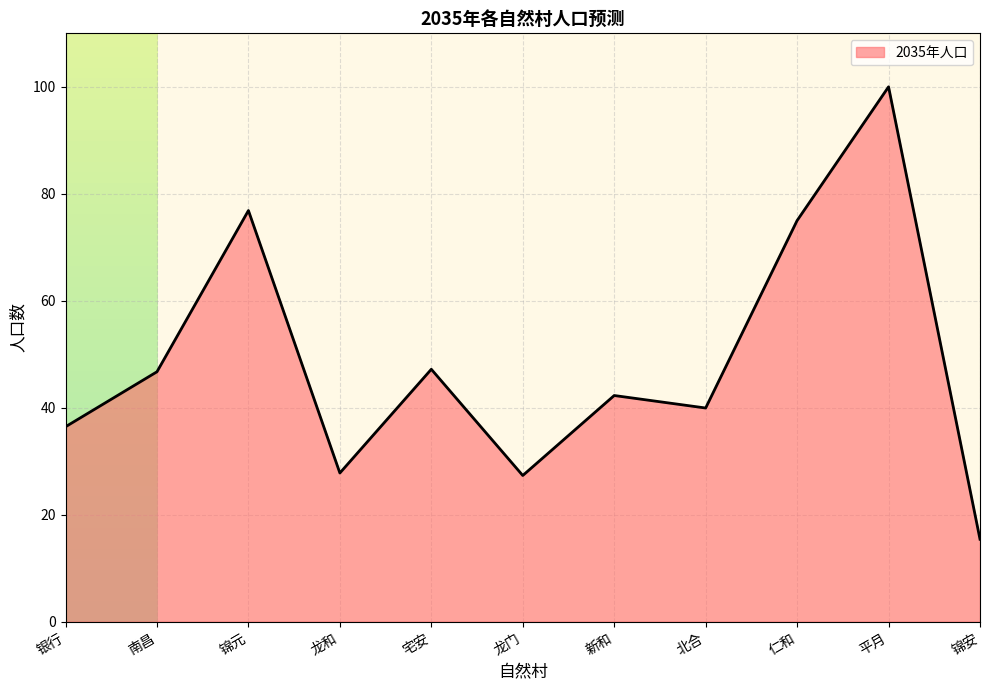

Where is the first local minimum?

龙和